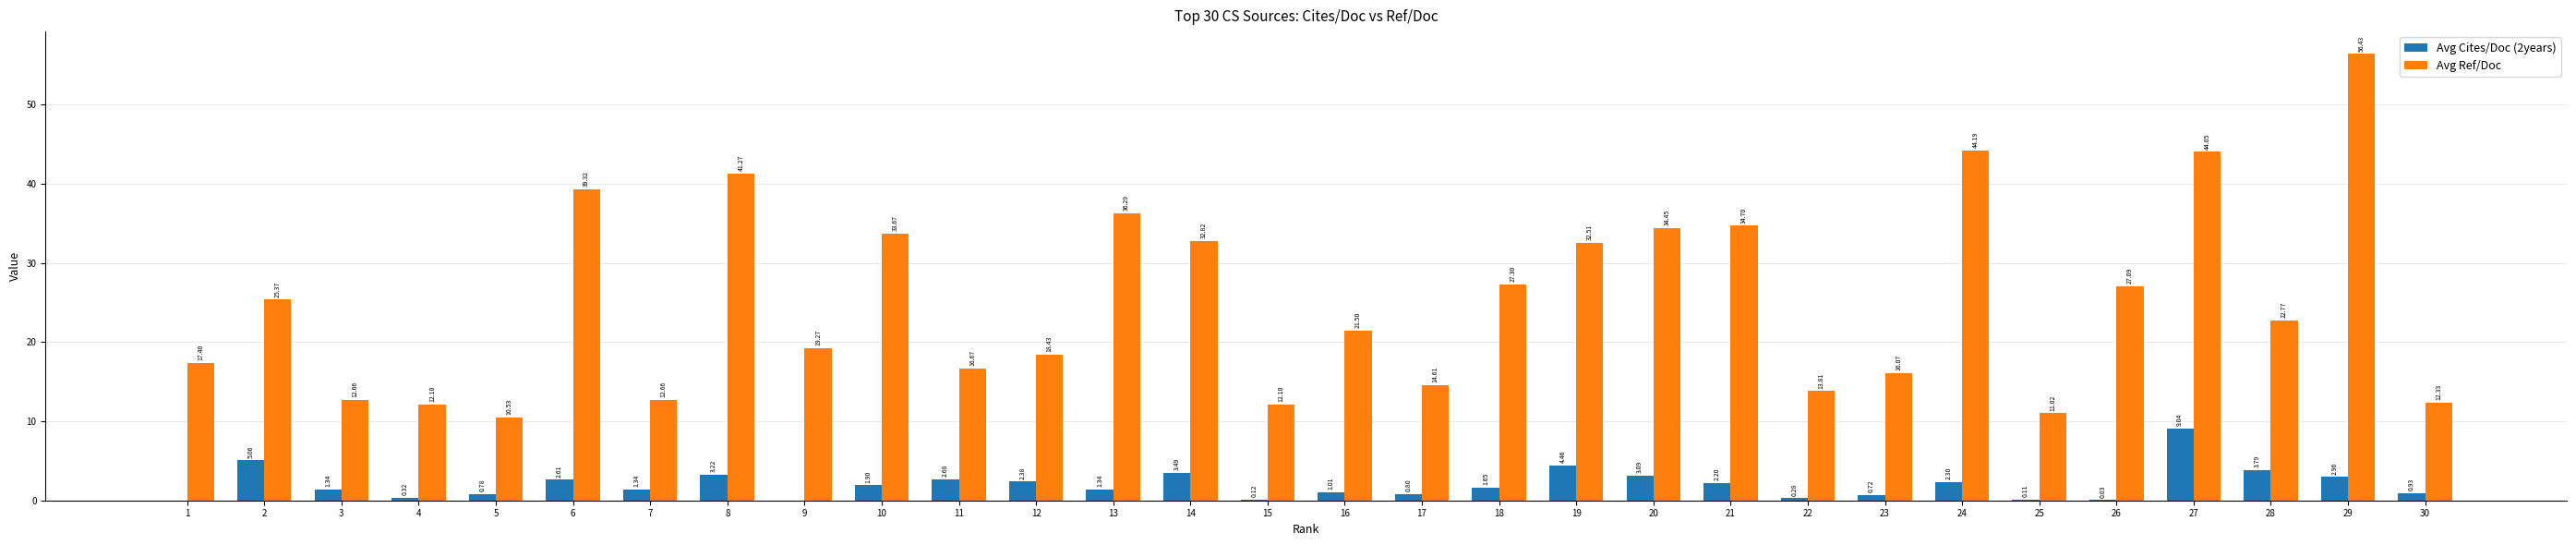

Which series has the largest total across all categories?

Avg Ref/Doc